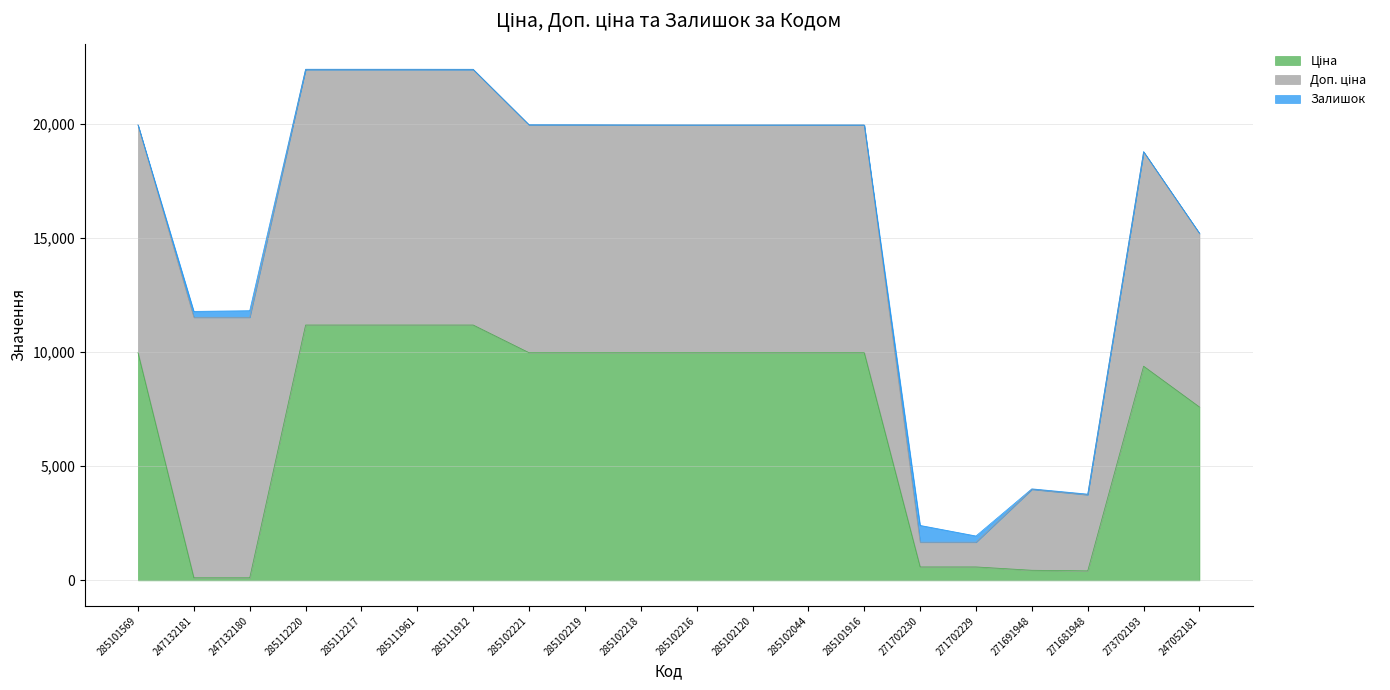

What is the value of the Залишок point at the 8th from the left?

11.0